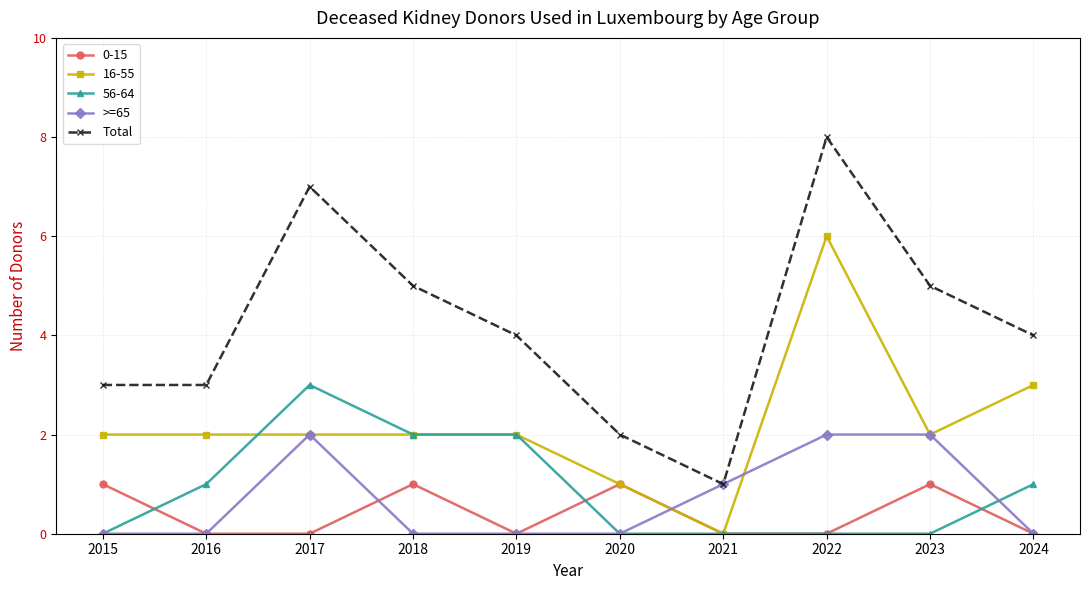

List the series in order of their peak value, highest first.

Total, 16-55, 56-64, >=65, 0-15